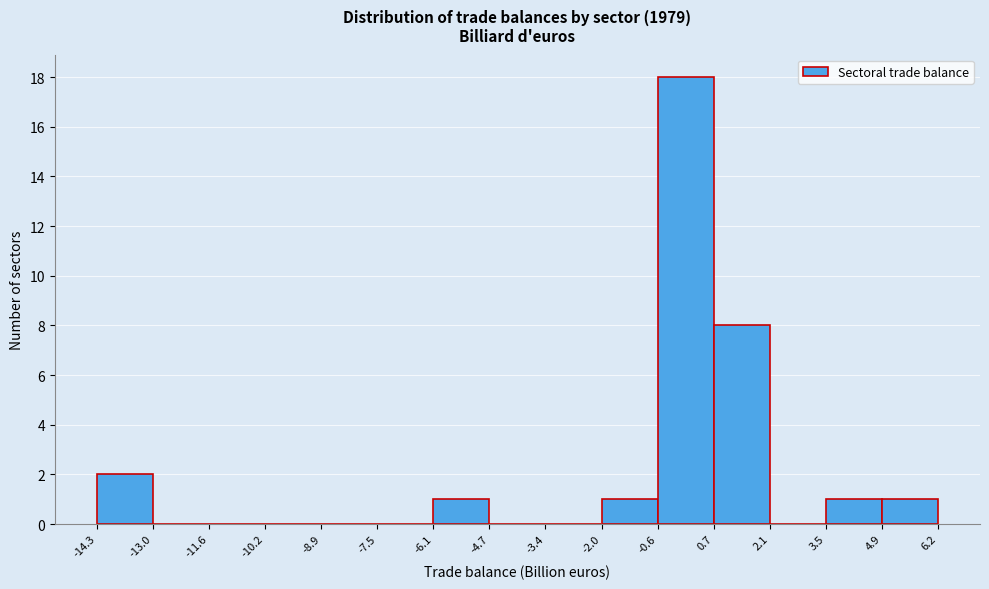

Reading left to right, transcribe this chart: for each bar, give the range it covers on the x-axis and its height. The values are not printed on the chart, so give them approximately, as read against the axis.

-14.3 to -13.0: 2
-13.0 to -11.6: 0
-11.6 to -10.2: 0
-10.2 to -8.9: 0
-8.9 to -7.5: 0
-7.5 to -6.1: 0
-6.1 to -4.7: 1
-4.7 to -3.4: 0
-3.4 to -2.0: 0
-2.0 to -0.6: 1
-0.6 to 0.7: 18
0.7 to 2.1: 8
2.1 to 3.5: 0
3.5 to 4.9: 1
4.9 to 6.2: 1